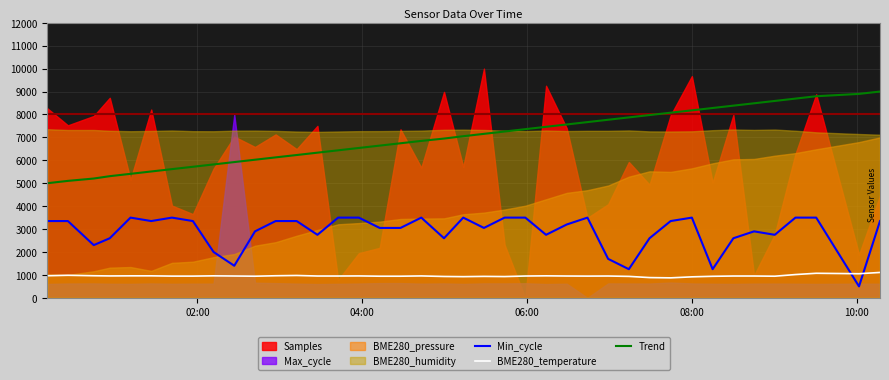

What is the lowest value of the BME280_temperature series?

872.0